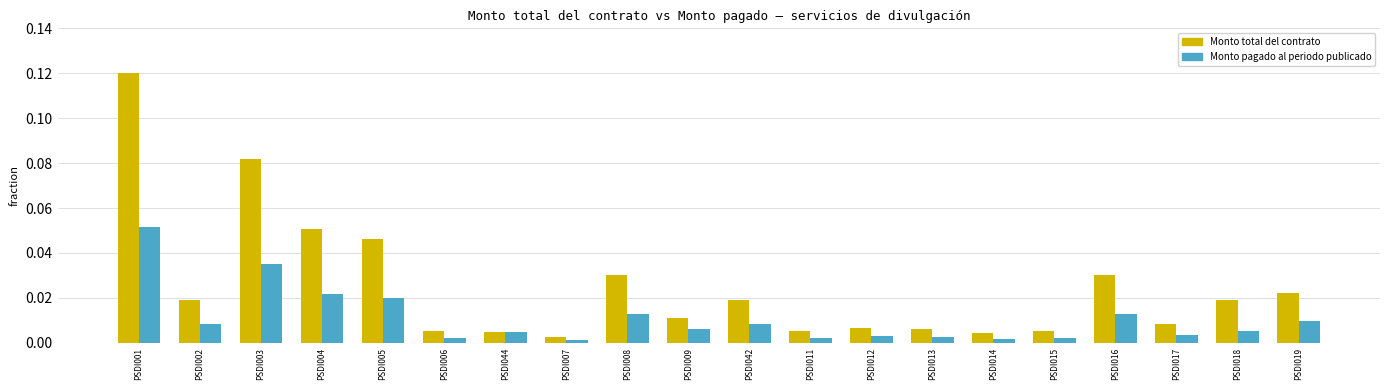

What is the label of the 4th bar from the right?

PSDI016